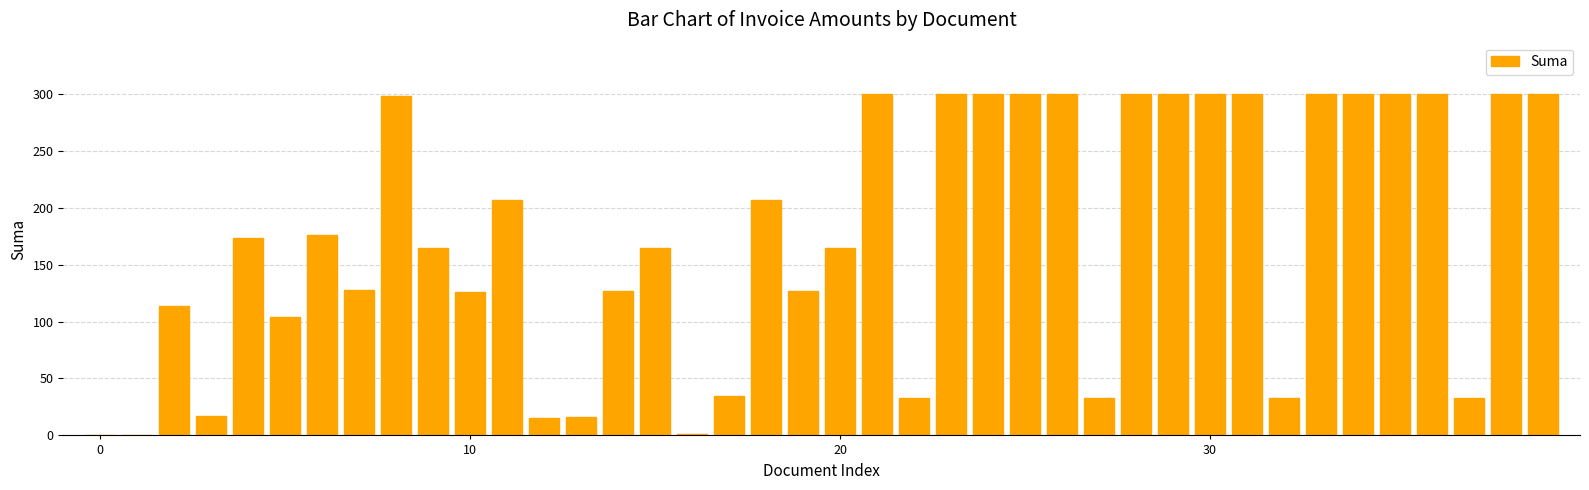

What is the greatest value displayed?

300.0